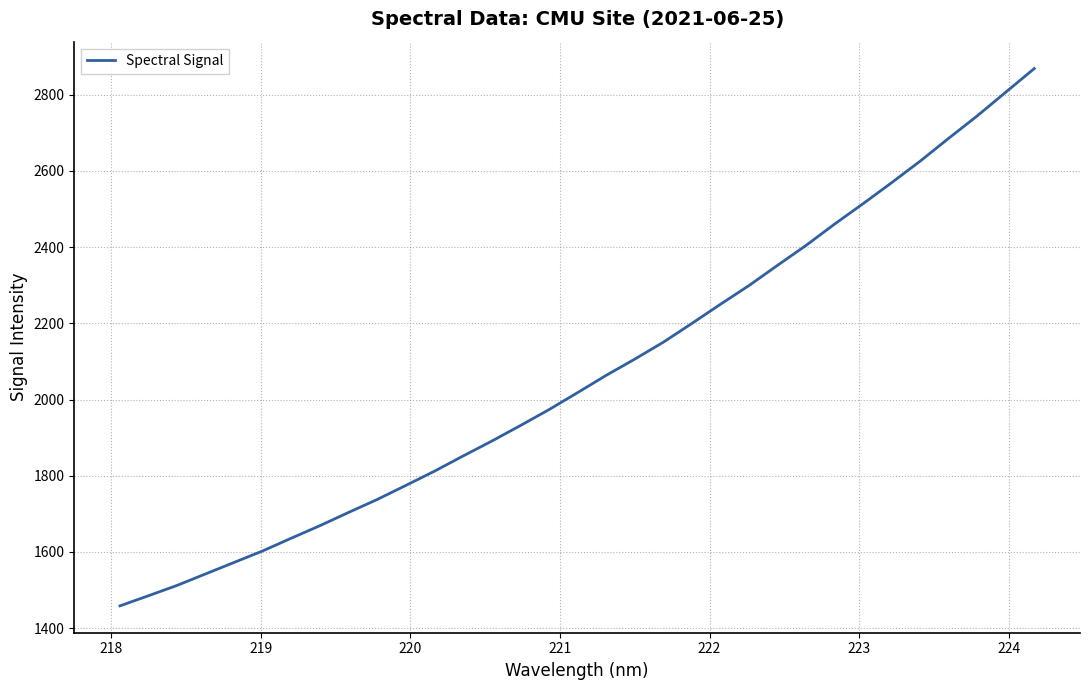

What is the smallest value displayed?

1458.7